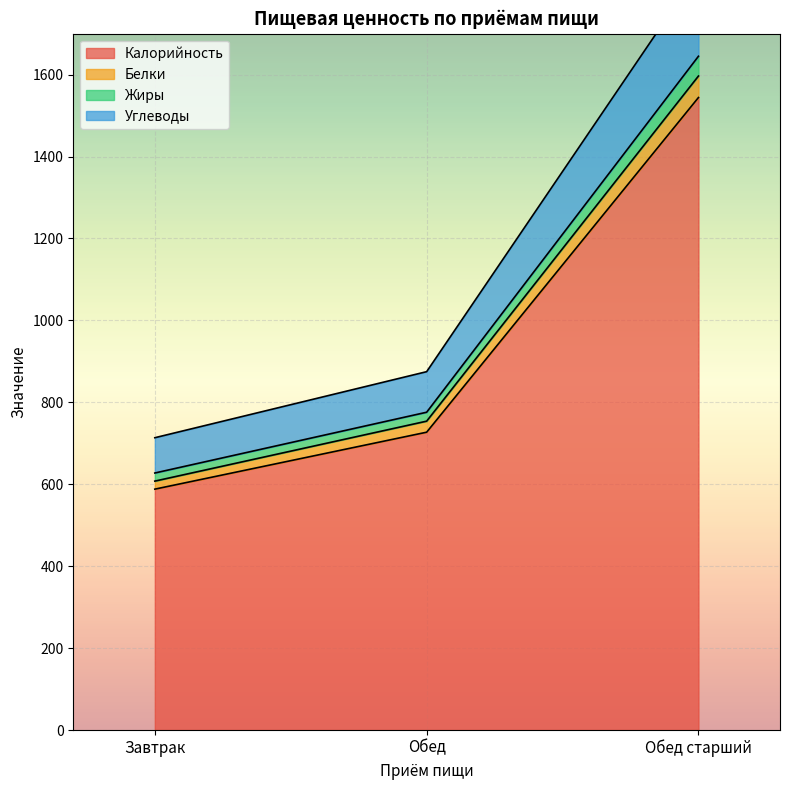

At how many categories does at least one series exceed 1718?

1